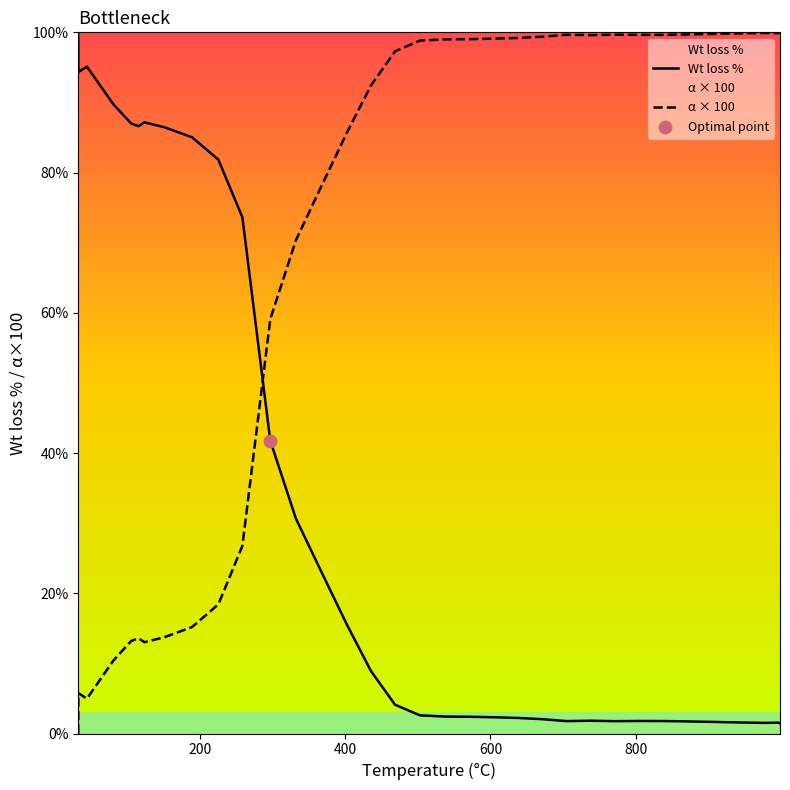

What are all the series names shown in the legend?

Wt loss %, α × 100